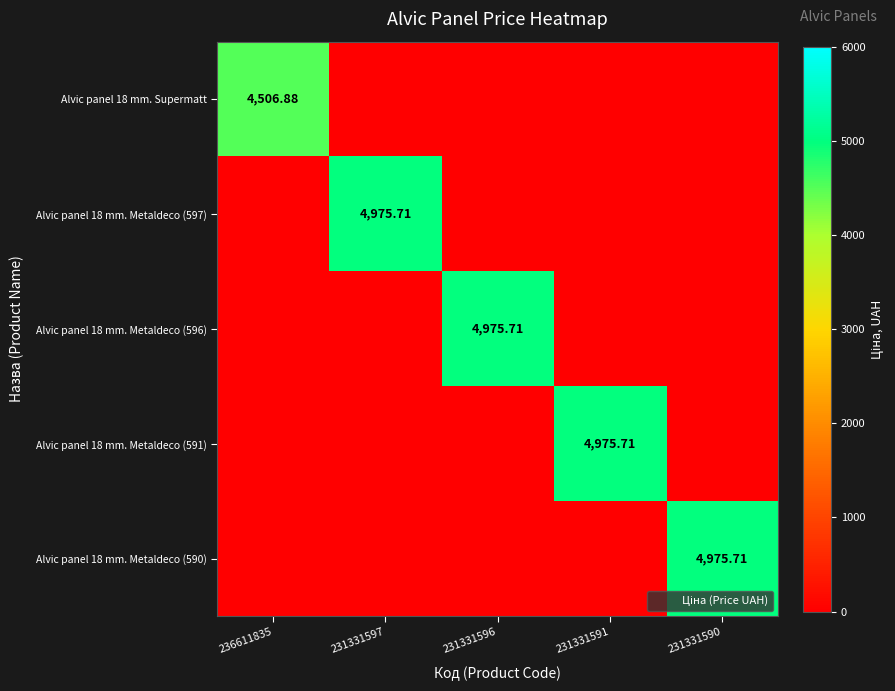

Rank the series by their maximum value, from highest to lowest.

Alvic panel 18 mm. Metaldeco (597), Alvic panel 18 mm. Metaldeco (596), Alvic panel 18 mm. Metaldeco (591), Alvic panel 18 mm. Metaldeco (590), Alvic panel 18 mm. Supermatt